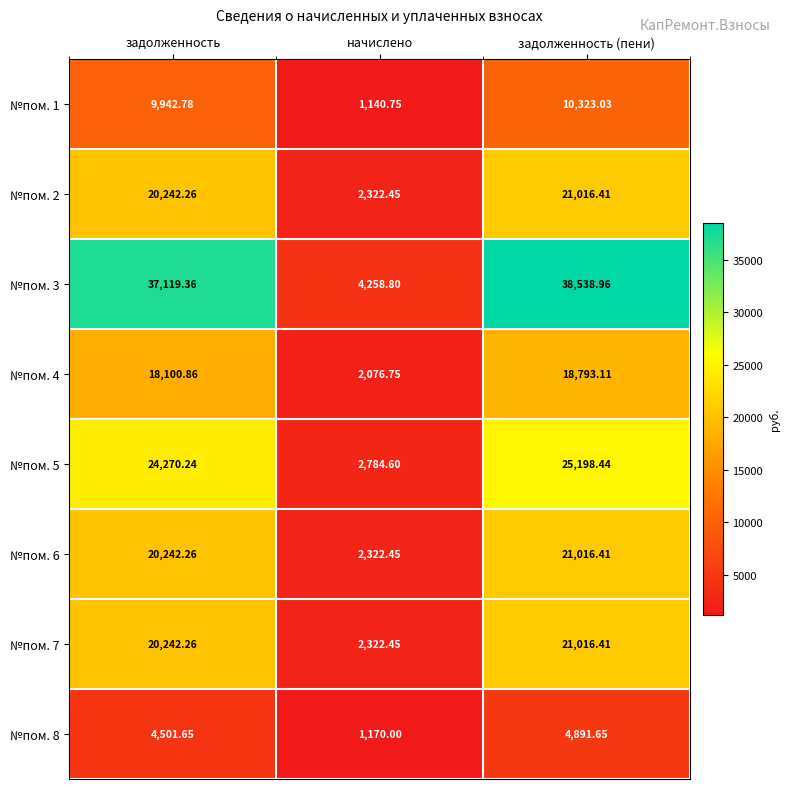

Where does the №пом. 8 series first go above 4501?

задолженность